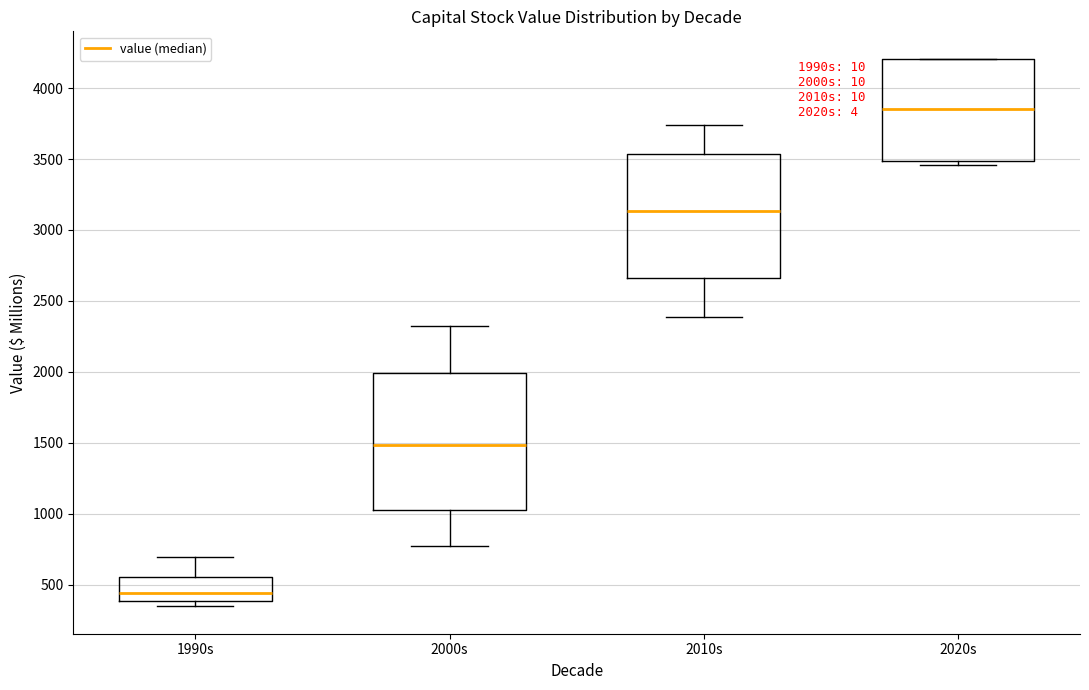

Reading left to right, transcribe this box plot: for each box, give where its median line is, the range the box spans, and where its two whiskers end, as read against the y-axis. The values are not printed on the chart, so give them approximately, as read against the axis.

1990s: median 450, box 400 to 550, whiskers 350 to 700
2000s: median 1500, box 1050 to 2000, whiskers 750 to 2300
2010s: median 3150, box 2650 to 3550, whiskers 2400 to 3750
2020s: median 3850, box 3500 to 4200, whiskers 3450 to 4200